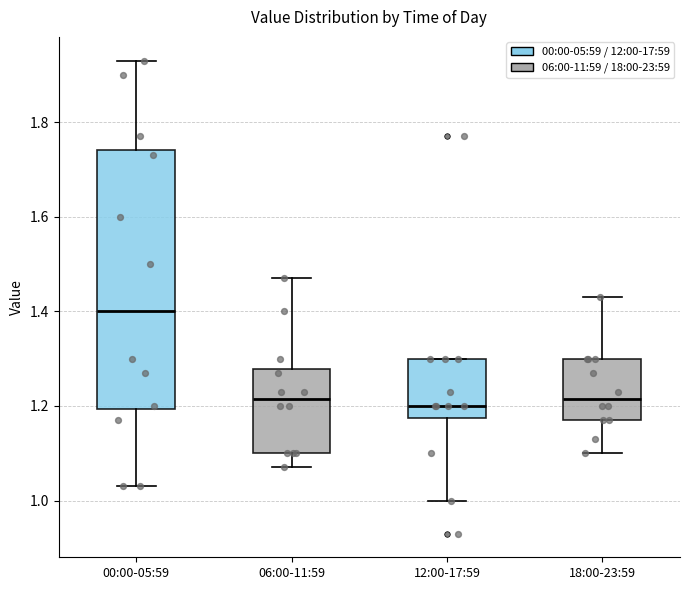

Where does the lower whisker of the box for 18:00-23:59 end on the y-axis? The values are not printed on the chart, so give them approximately, as read against the axis.

1.10